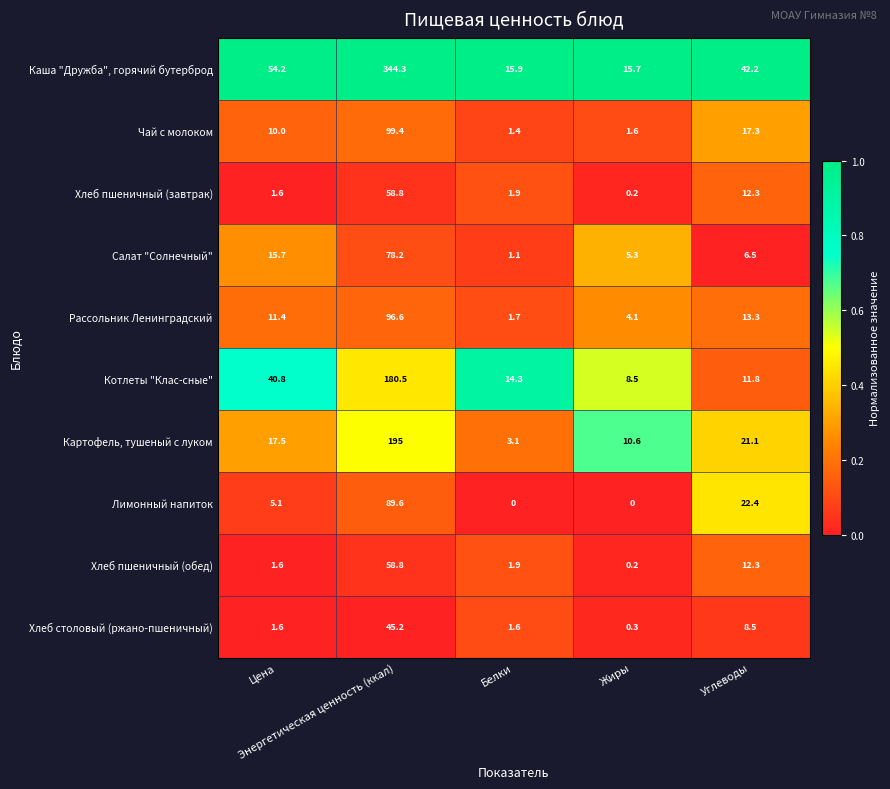

Which series has the largest total across all categories?

Каша "Дружба", горячий бутерброд